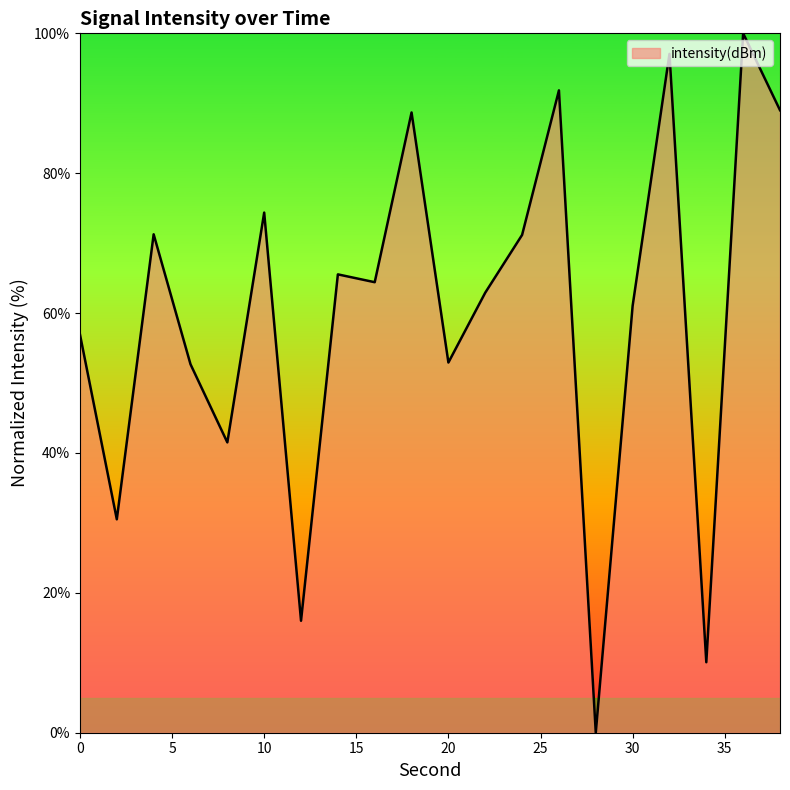

Does the chart have visible grid lines?

No